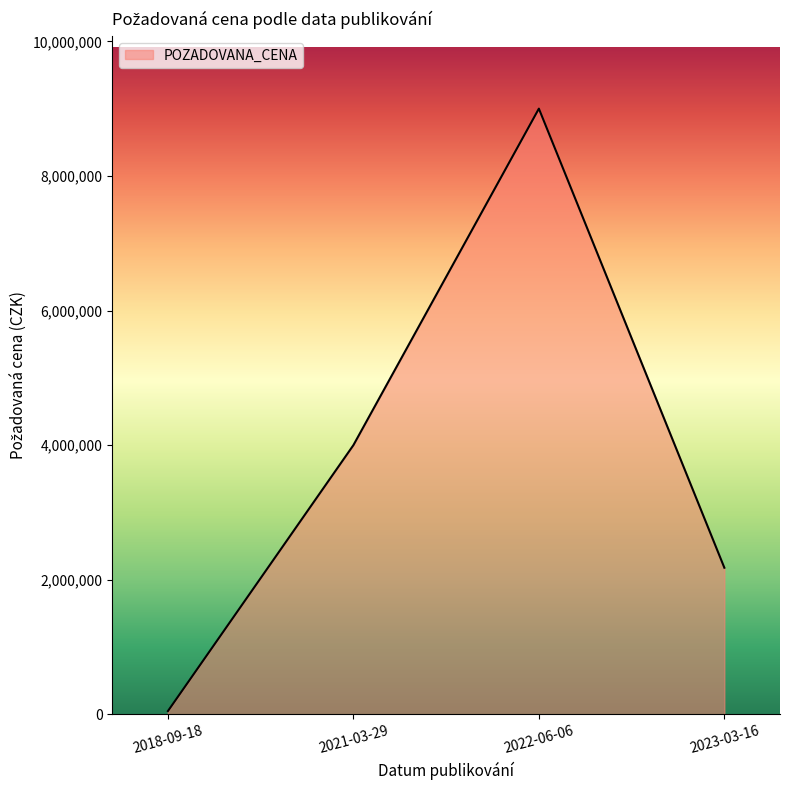

Where is the data nearest to the value 4524600?

2021-03-29